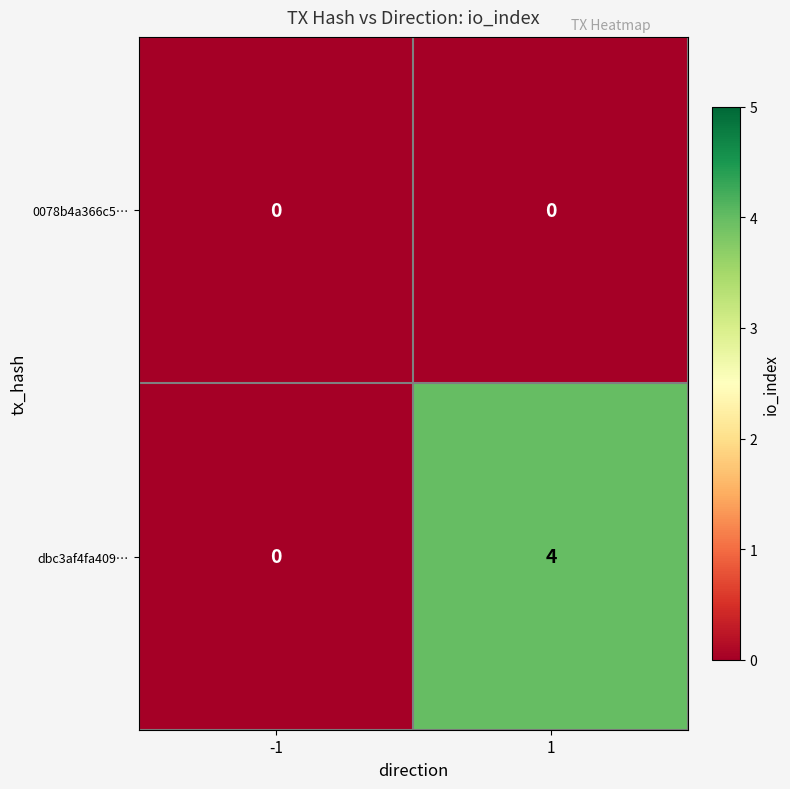

What is the difference between the highest and lowest values at 1?

4